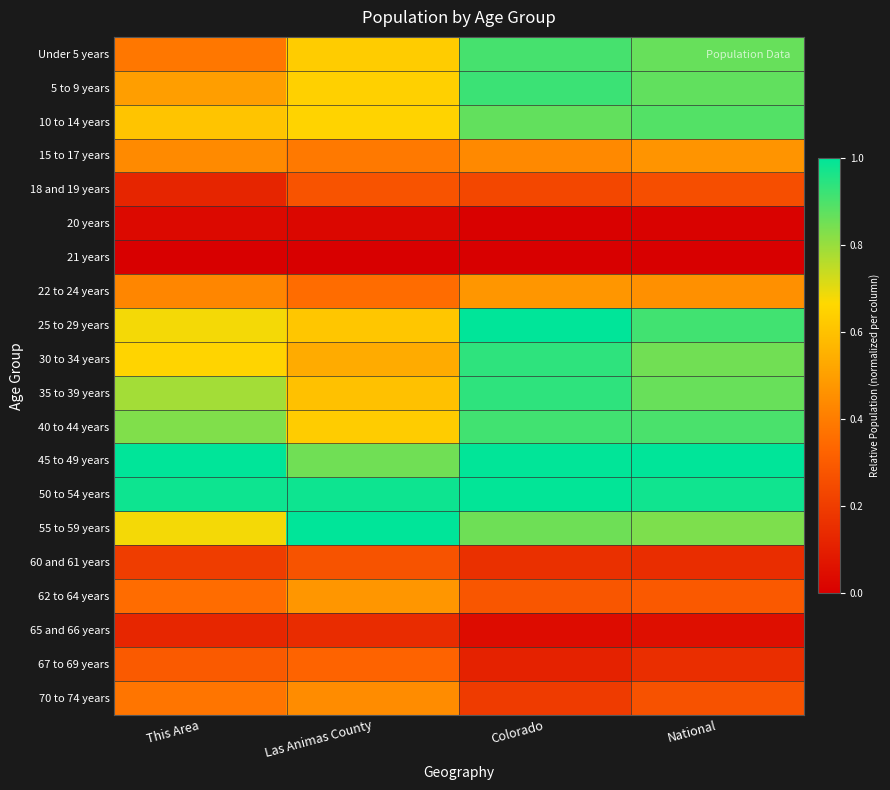

Reading left to right, list all the values displayed in this chart.

Under 5 years: This Area=0.4	Las Animas County=0.6	Colorado=0.9	National=0.9
5 to 9 years: This Area=0.5	Las Animas County=0.6	Colorado=0.9	National=0.9
10 to 14 years: This Area=0.6	Las Animas County=0.7	Colorado=0.9	National=0.9
15 to 17 years: This Area=0.4	Las Animas County=0.4	Colorado=0.4	National=0.5
18 and 19 years: This Area=0.1	Las Animas County=0.3	Colorado=0.2	National=0.3
20 years: This Area=0.0	Las Animas County=0.0	Colorado=0.0	National=0.0
21 years: This Area=0.0	Las Animas County=0.0	Colorado=0.0	National=0.0
22 to 24 years: This Area=0.4	Las Animas County=0.4	Colorado=0.5	National=0.5
25 to 29 years: This Area=0.7	Las Animas County=0.6	Colorado=1.0	National=0.9
30 to 34 years: This Area=0.7	Las Animas County=0.5	Colorado=0.9	National=0.9
35 to 39 years: This Area=0.8	Las Animas County=0.6	Colorado=0.9	National=0.9
40 to 44 years: This Area=0.8	Las Animas County=0.6	Colorado=0.9	National=0.9
45 to 49 years: This Area=1.0	Las Animas County=0.9	Colorado=1.0	National=1.0
50 to 54 years: This Area=1.0	Las Animas County=1.0	Colorado=1.0	National=1.0
55 to 59 years: This Area=0.7	Las Animas County=1.0	Colorado=0.9	National=0.8
60 and 61 years: This Area=0.2	Las Animas County=0.3	Colorado=0.2	National=0.2
62 to 64 years: This Area=0.4	Las Animas County=0.5	Colorado=0.3	National=0.3
65 and 66 years: This Area=0.1	Las Animas County=0.1	Colorado=0.0	National=0.1
67 to 69 years: This Area=0.3	Las Animas County=0.3	Colorado=0.1	National=0.2
70 to 74 years: This Area=0.4	Las Animas County=0.4	Colorado=0.2	National=0.3